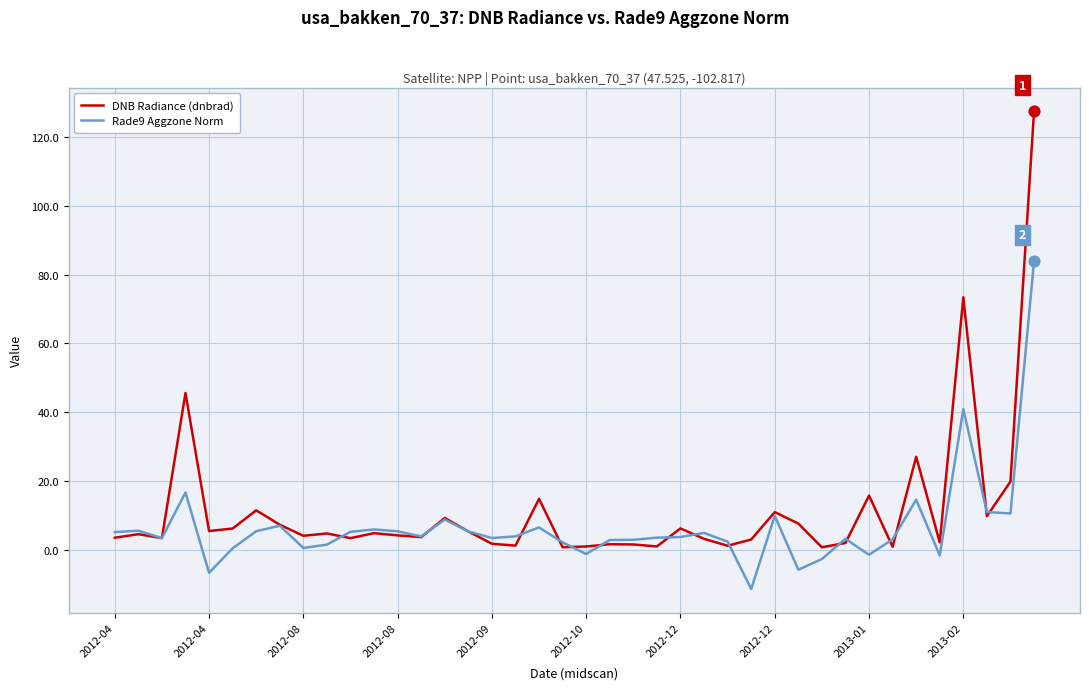

What is the maximum value for DNB Radiance (dnbrad)?

127.3